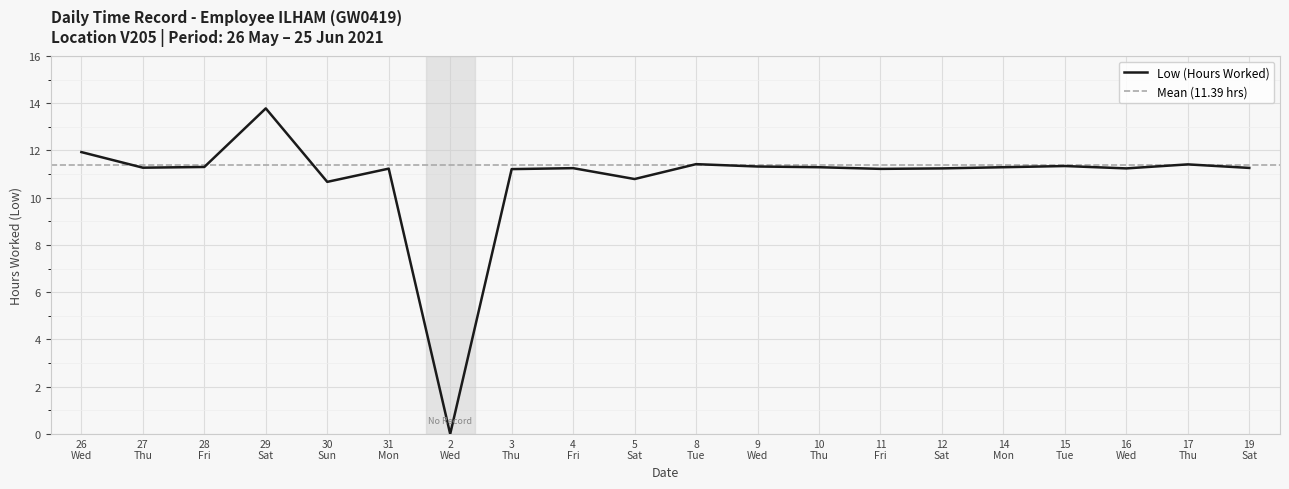

How many interior local peaks (higher than both neighbors) does the data have?

6